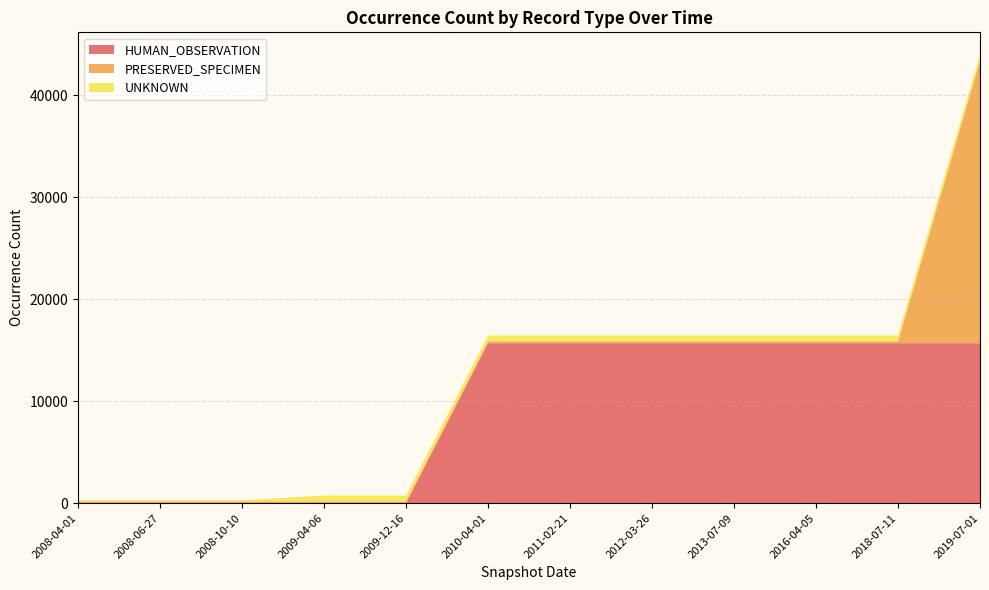

Reading left to right, transcribe all the data shown in this chart.

HUMAN_OBSERVATION: 0	0	0	0	0	15690	15690	15690	15690	15690	15690	15690
PRESERVED_SPECIMEN: 176	176	176	176	176	176	176	176	176	176	176	27713
UNKNOWN: 109	109	109	568	568	568	568	568	568	568	568	568